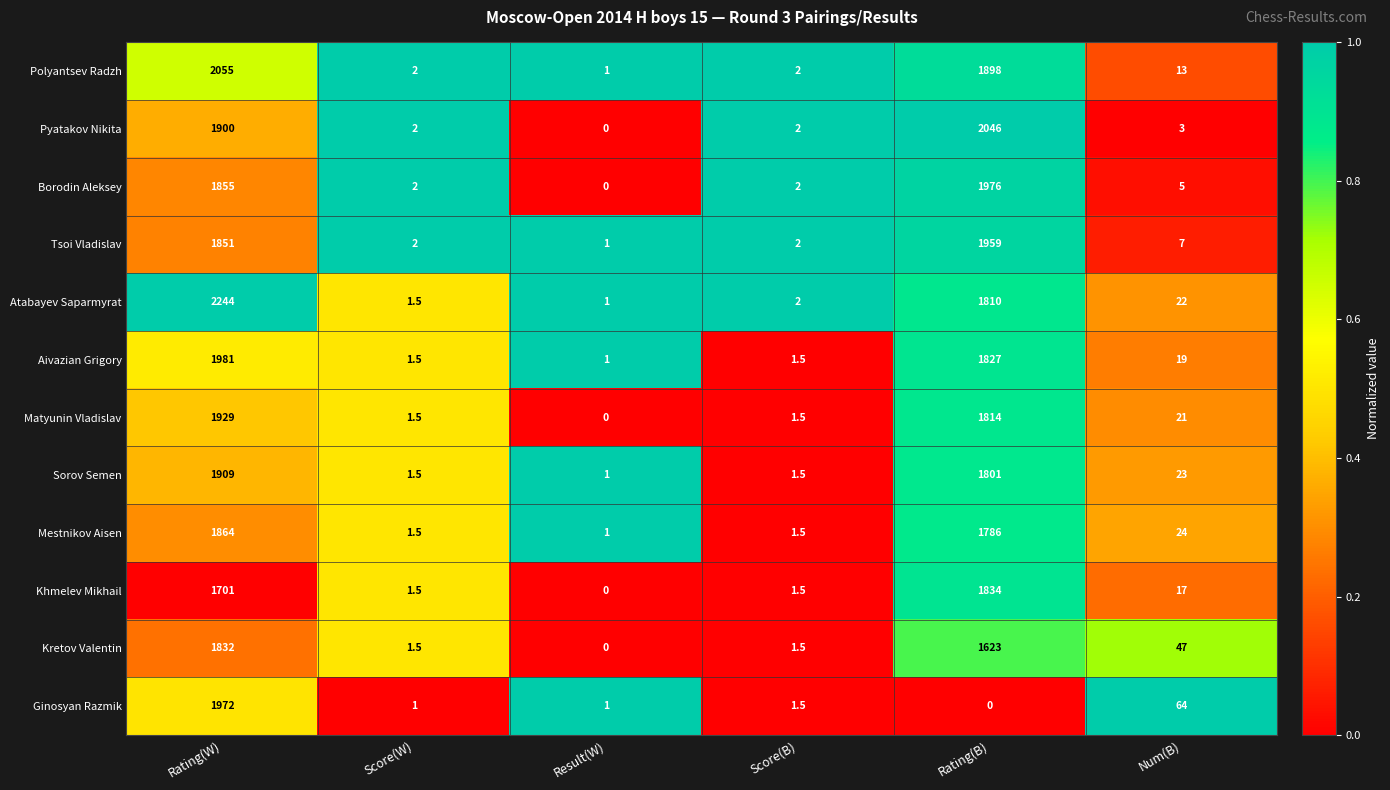

Which category has the highest value across all series?

Rating(W)